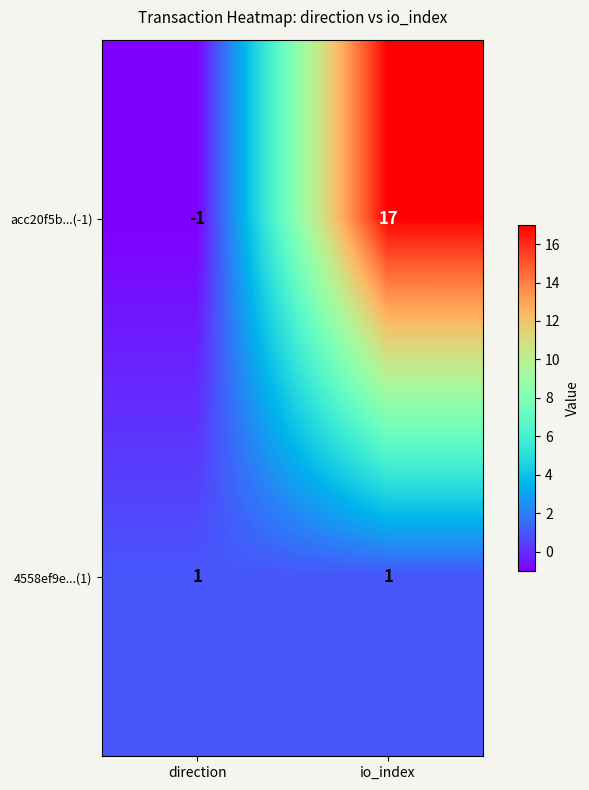

How many series are shown in this chart?

2